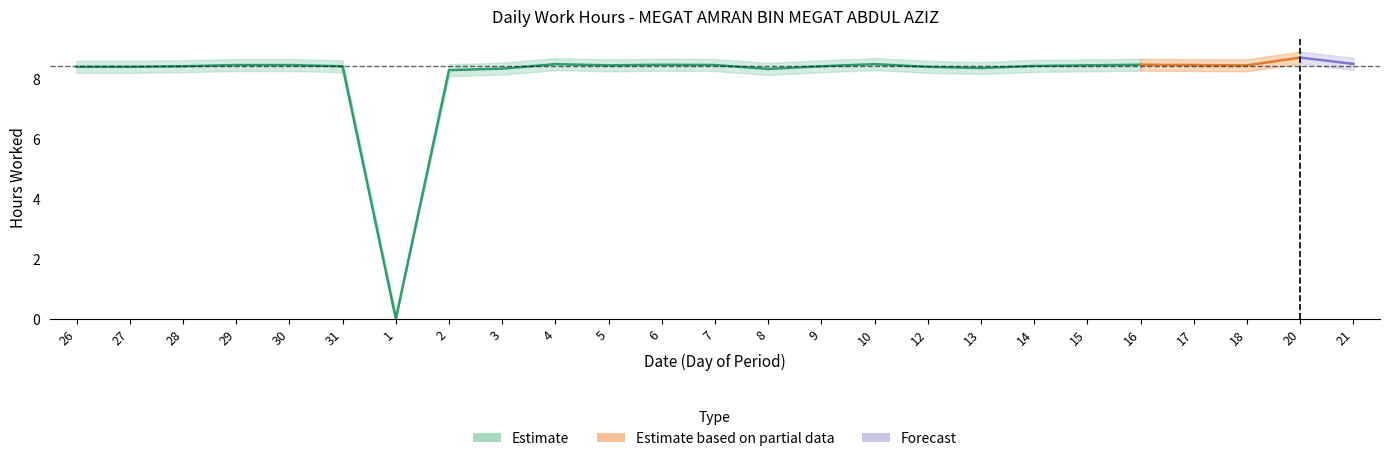

What is the maximum value shown in the chart?

8.9